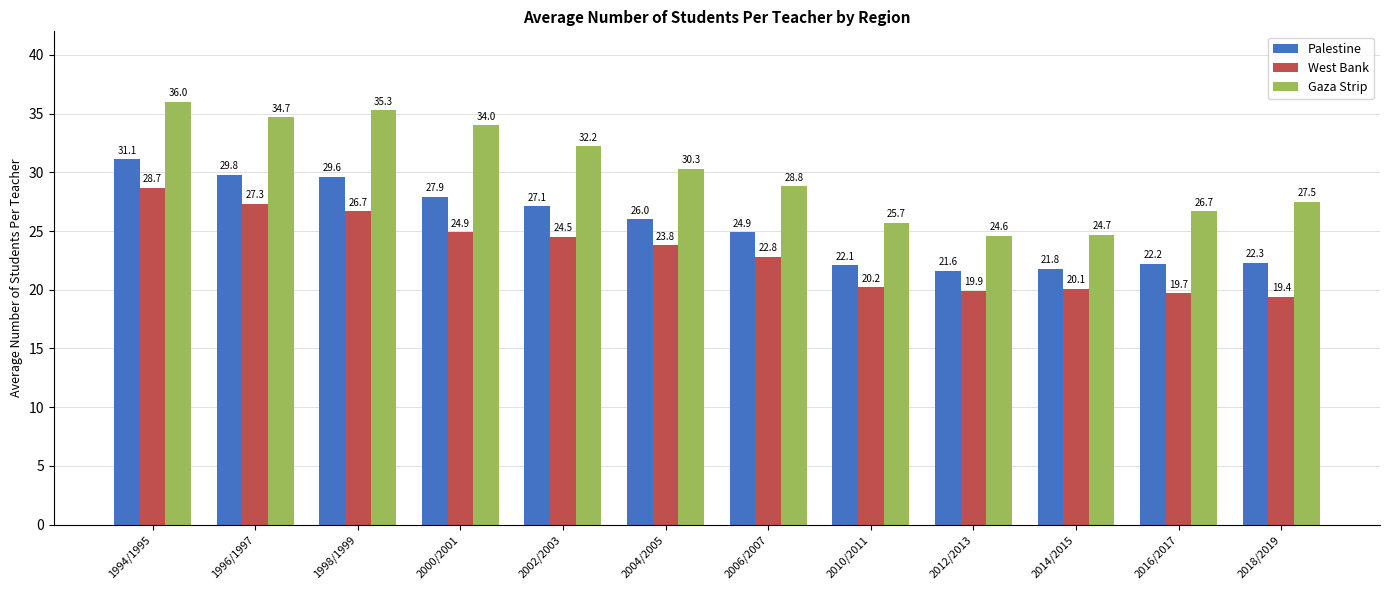

Reading right to left, extract all data points from this chart.

Palestine: 22.3	22.2	21.8	21.6	22.1	24.9	26.0	27.1	27.9	29.6	29.8	31.1
West Bank: 19.4	19.7	20.1	19.9	20.2	22.8	23.8	24.5	24.9	26.7	27.3	28.7
Gaza Strip: 27.5	26.7	24.7	24.6	25.7	28.8	30.3	32.2	34.0	35.3	34.7	36.0